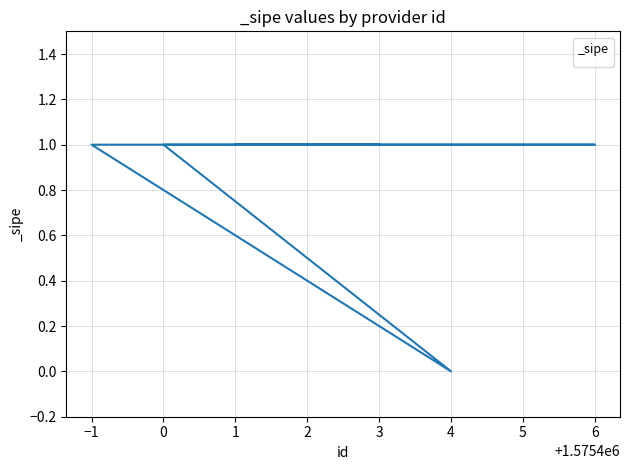

What is the value of the 2nd point from the left?

1